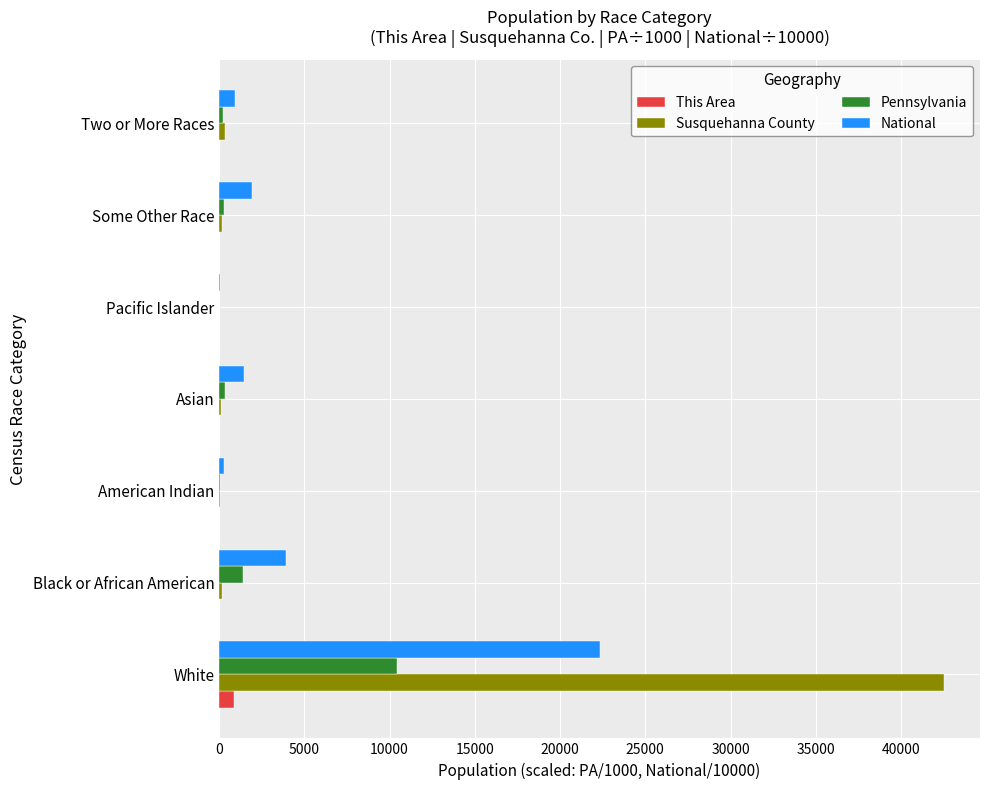

Between White and Two or More Races, which series saw the biggest shift?

Susquehanna County